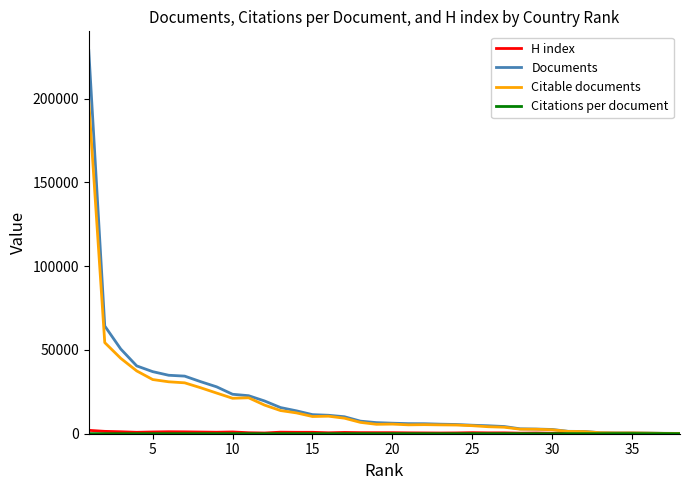

Which series has the widest spread of values?

Documents